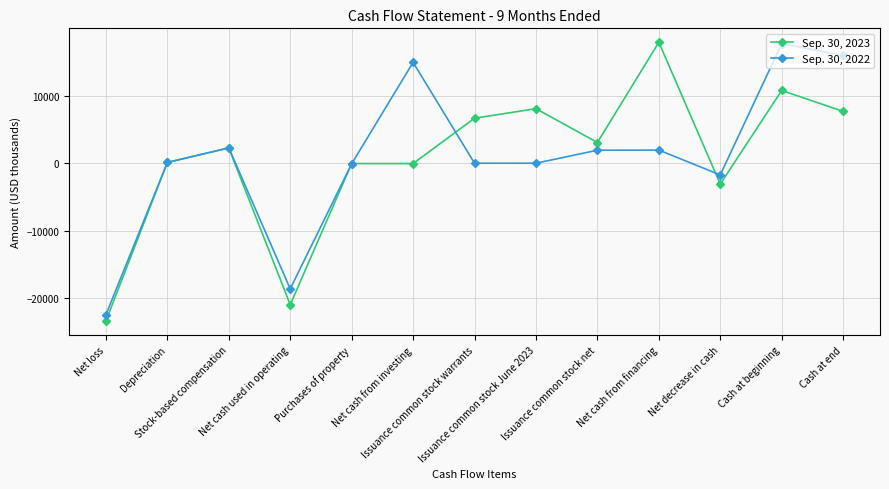

What is the smallest value displayed?

-23325